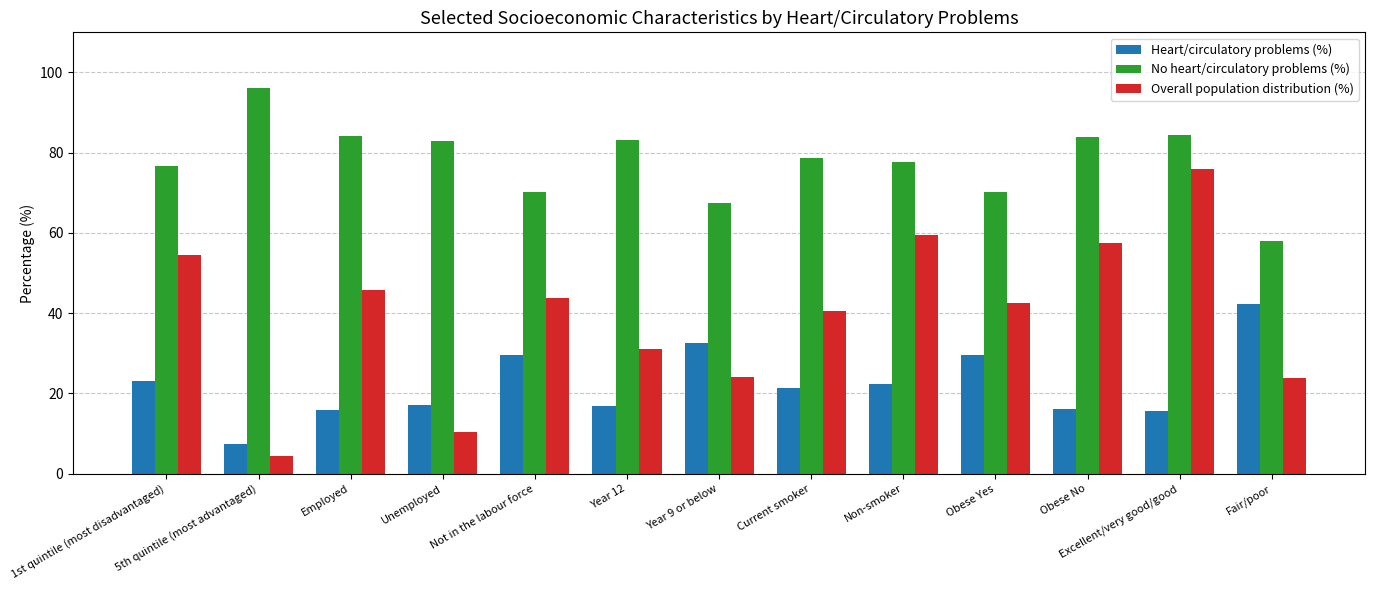

At Fair/poor, list the series in order from largest to smallest.

No heart/circulatory problems (%), Heart/circulatory problems (%), Overall population distribution (%)